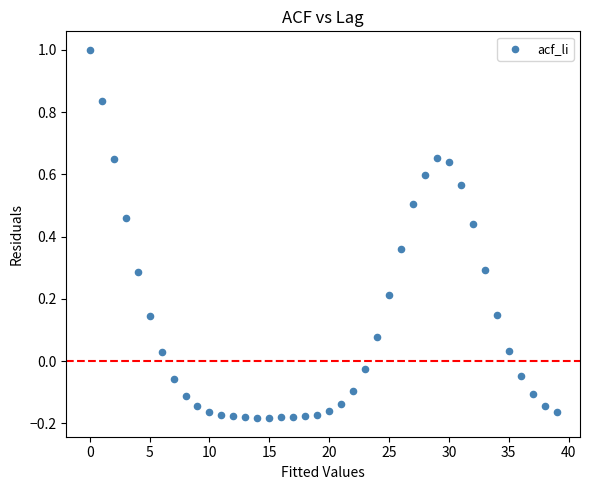

What is the range of Y values (max minus min)?

1.2